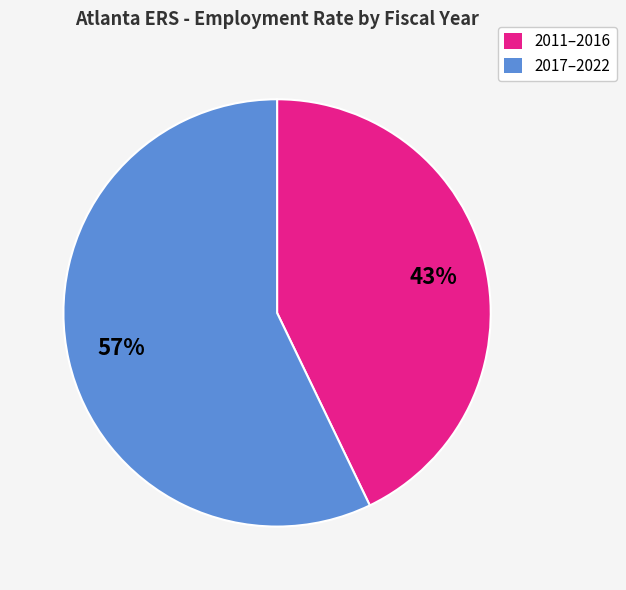

Is there any slice that represents more than half of the pie?

Yes